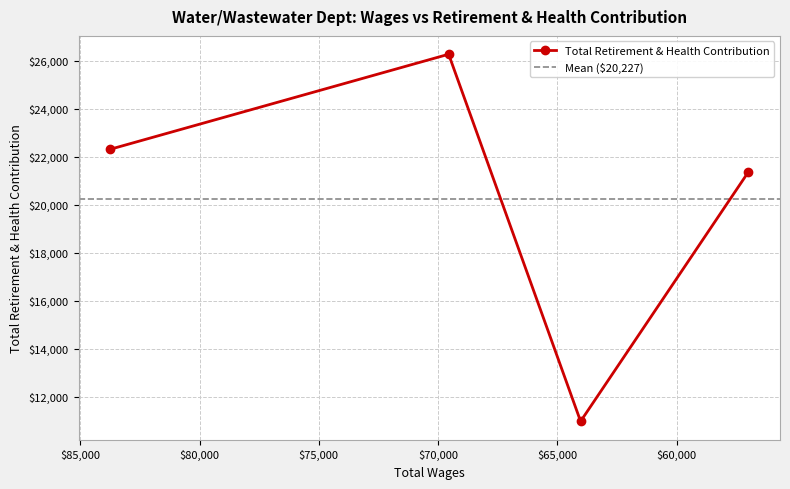

The value at 83735.0 is 34058. True or false?

False